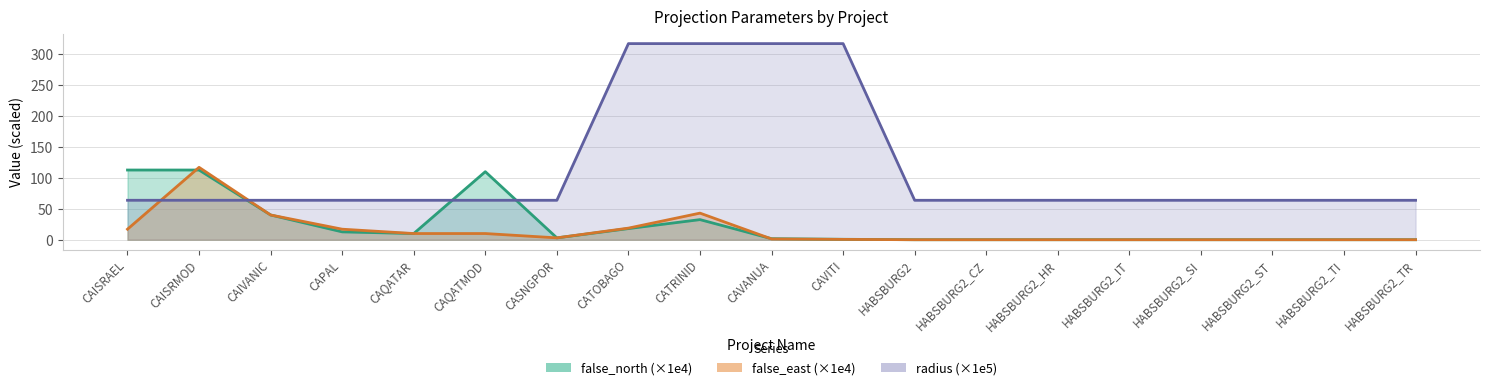

In false_east, how many points are lower than both neighbors (excluding endpoints)?

1